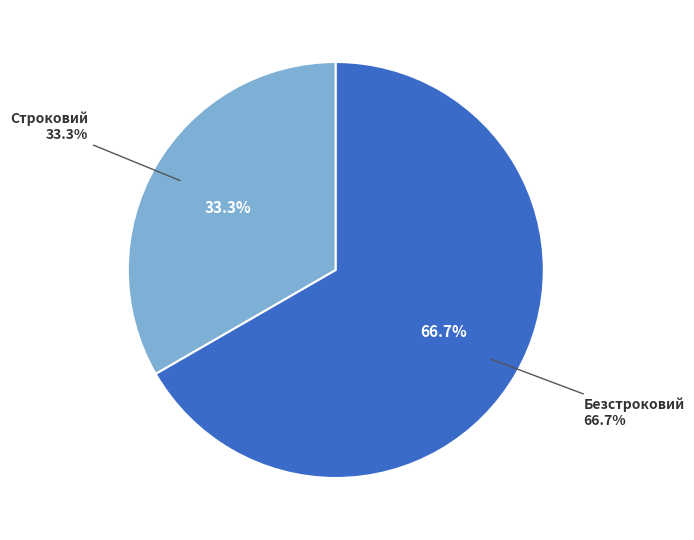

What percentage is NOT represented by Строковий?

66.7%